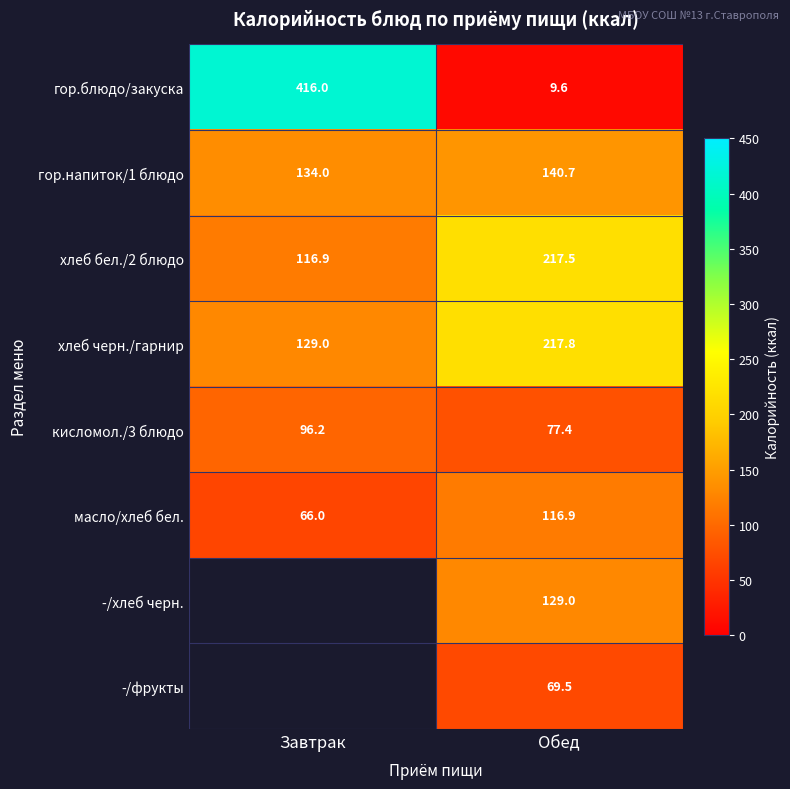

Where is хлеб черн./гарнир nearest to the value 173?

Завтрак